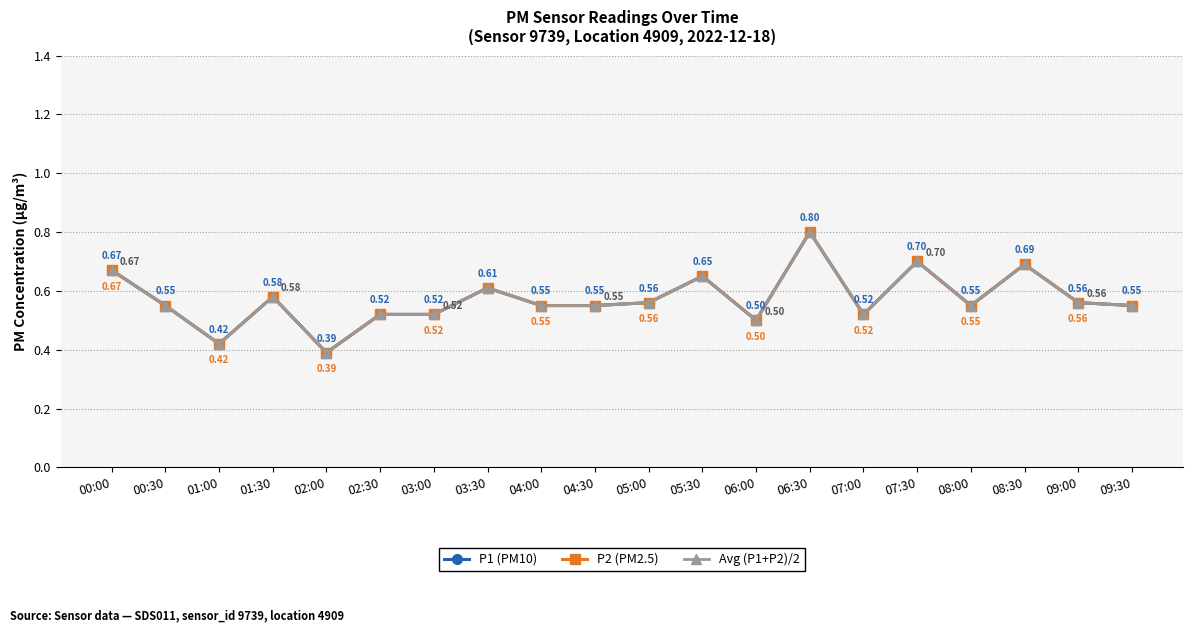

What is the label of the 8th point from the left?

03:30